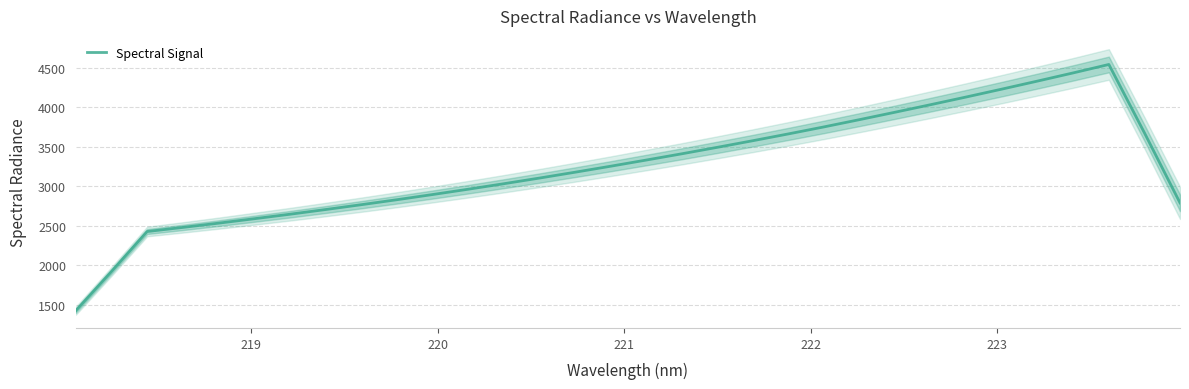

What is the minimum value for Spectral Signal?

1425.6